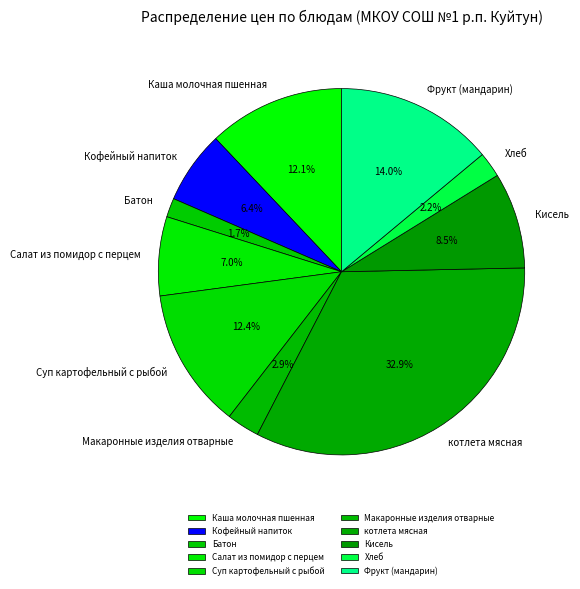

The Каша молочная пшенная slice represents 12% of the pie. True or false?

True